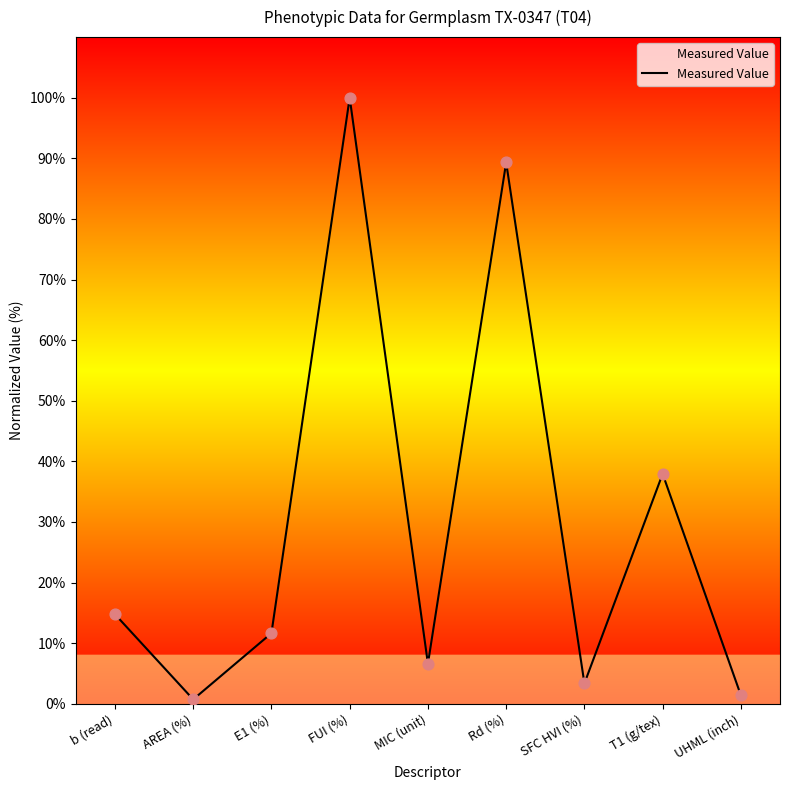

Approximately how many times larger is the value at MIC (unit) compared to T1 (g/tex)?

0.2